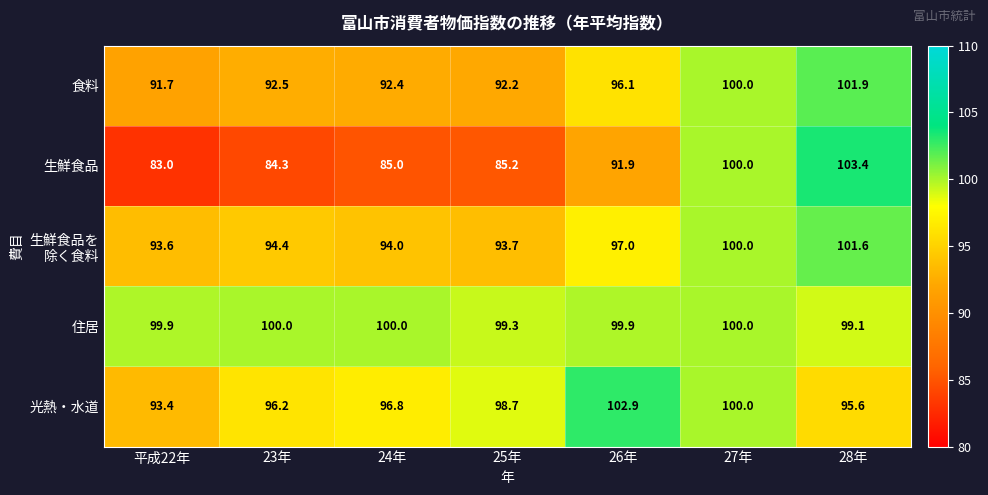

What is the minimum value shown in the chart?

83.0